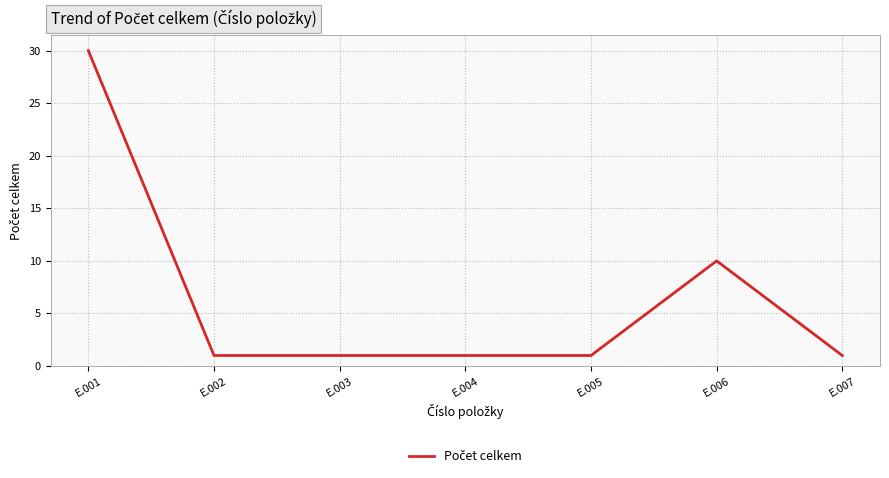

Where is the data nearest to the value 15?

E.006